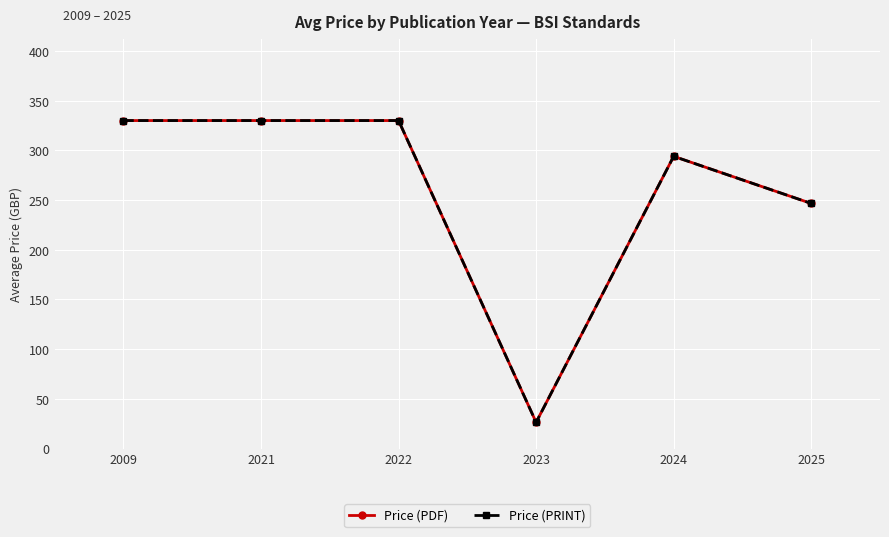

True or false: Price (PDF) has more than 0 points higher than both neighbors.

True